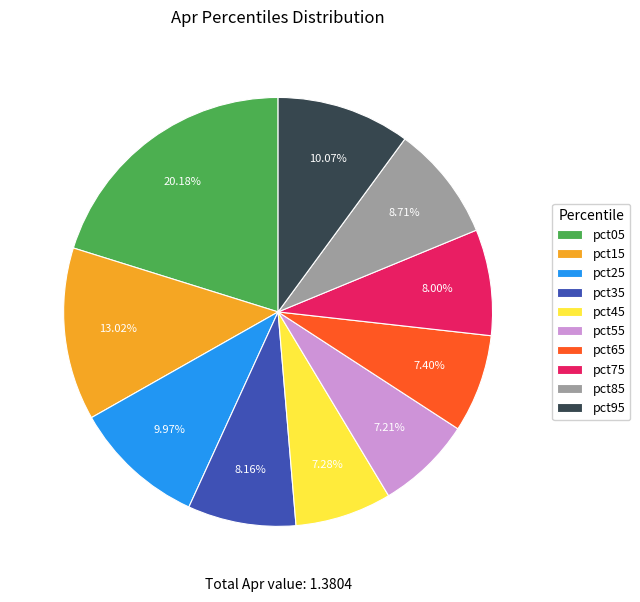

Do pct55 and pct25 together represent more than half of the pie?

No